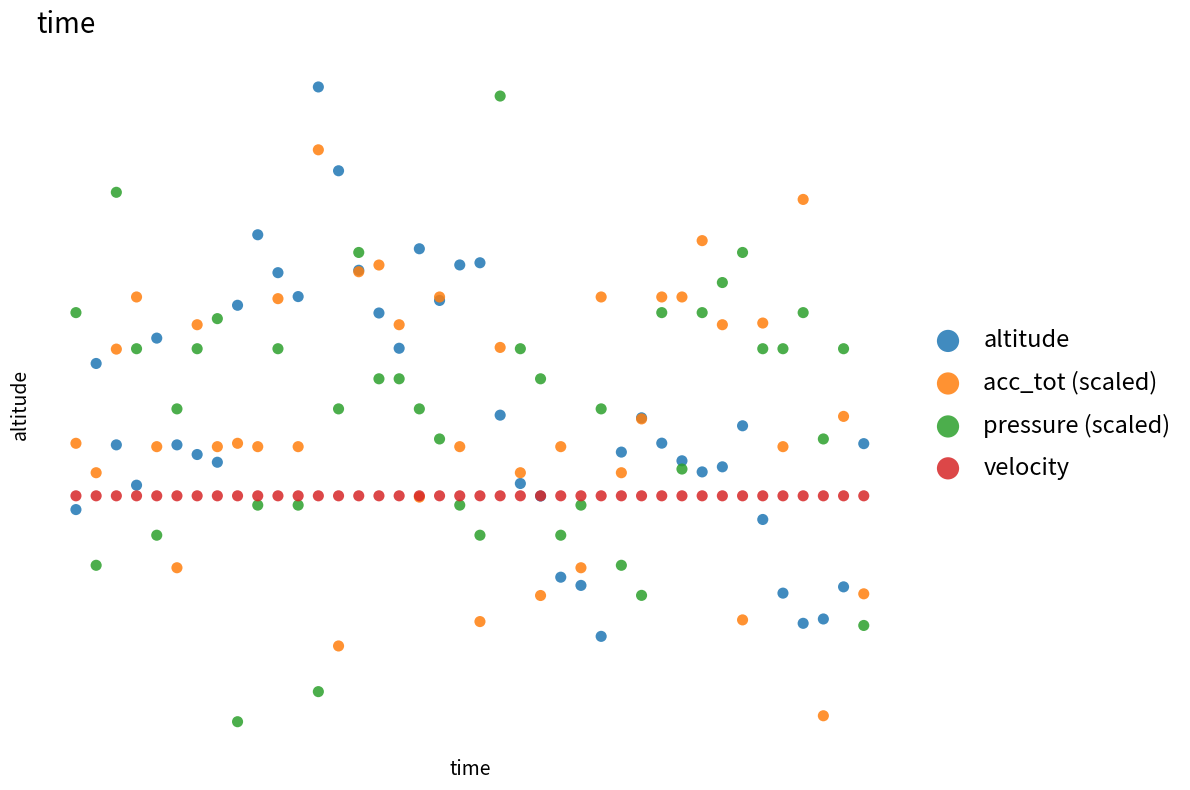

Which series contains the lowest Y value?

pressure (scaled)